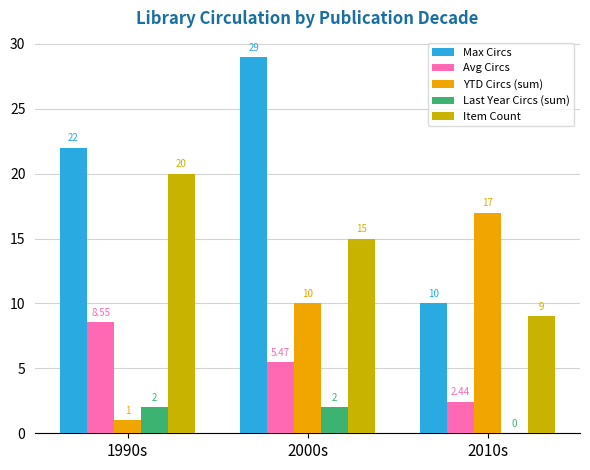

Is the value of Item Count at 2010s greater than the value of Max Circs at 1990s?

No